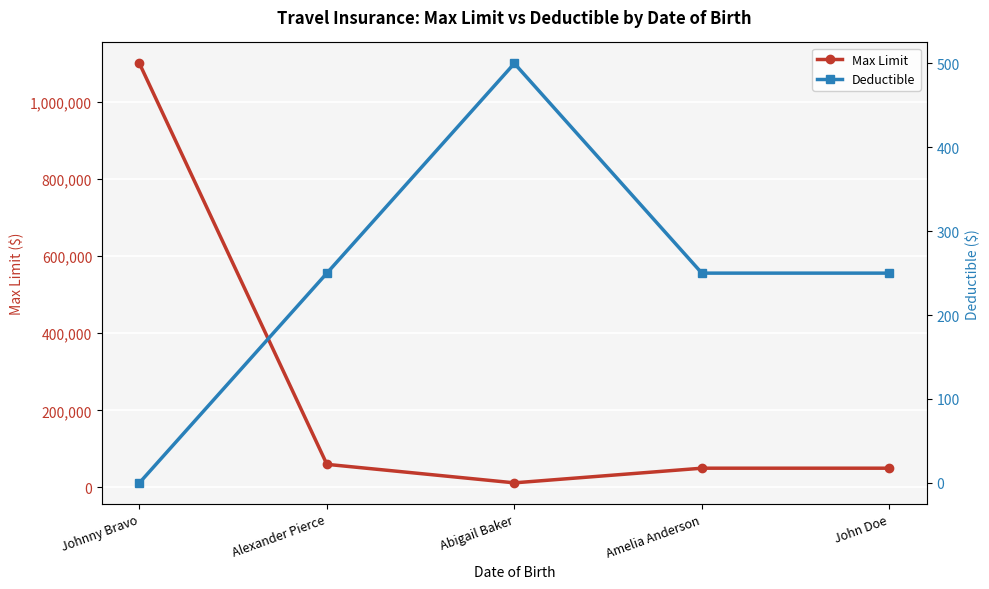

Where is the first local maximum for Deductible?

Abigail Baker